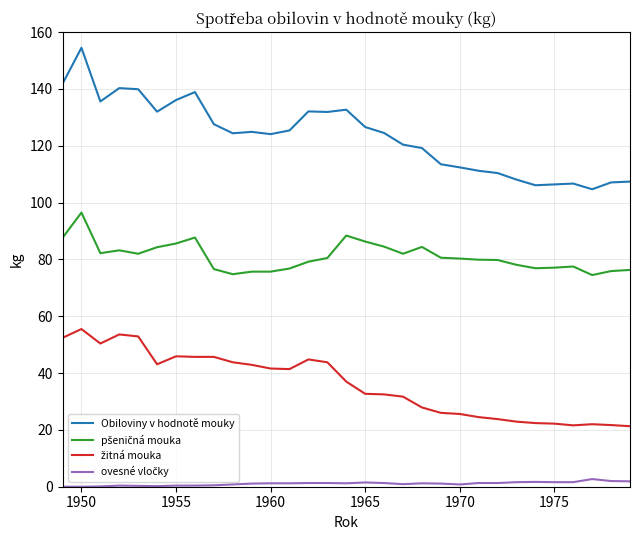

Which series has the largest total across all categories?

Obiloviny v hodnotě mouky